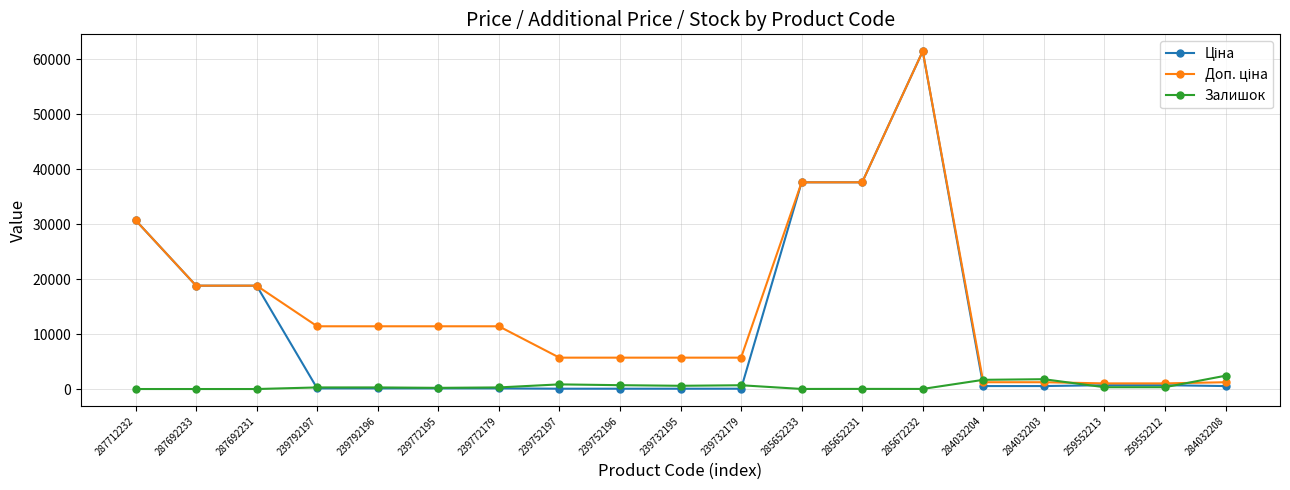

At how many categories does at least one series exceed 20952?

4